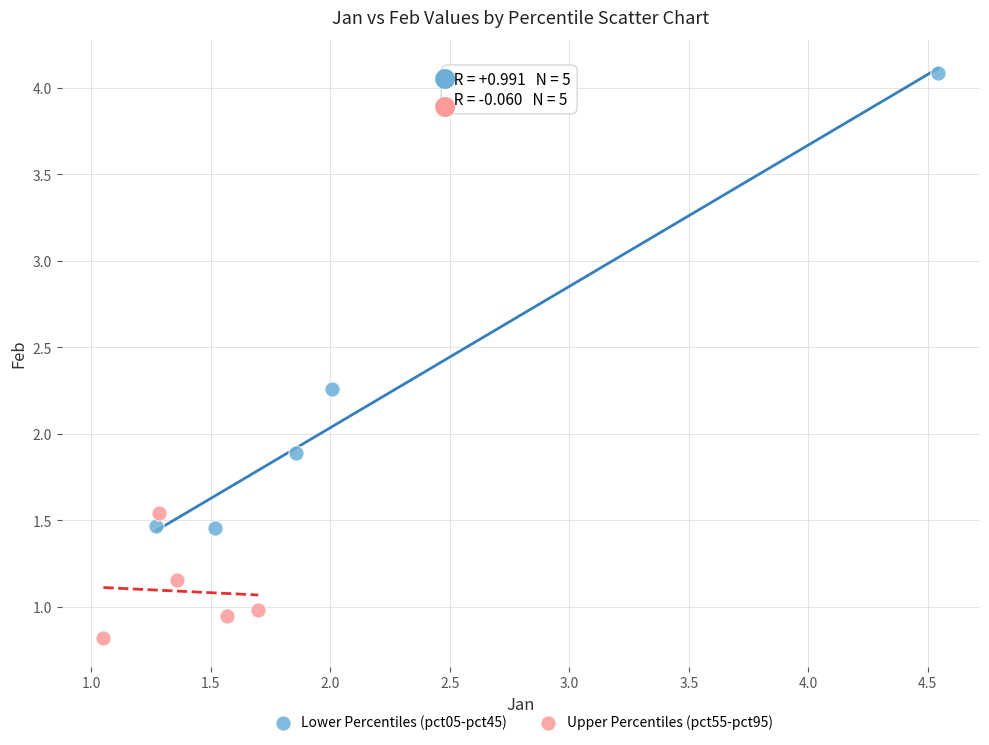

Which series reaches the minimum Y coordinate?

Upper Percentiles (pct55-pct95)